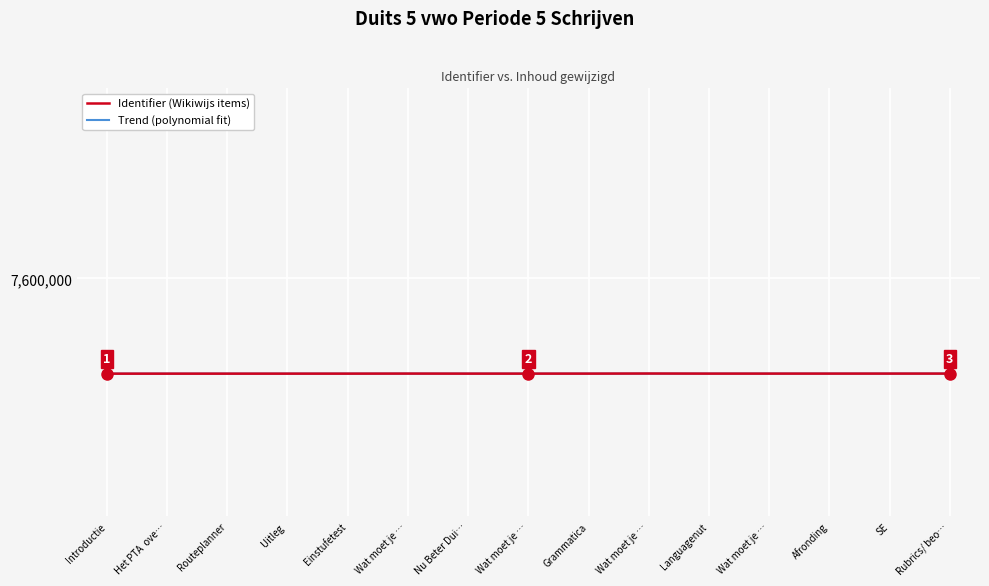

The value at Wat moet je … is 7566585. True or false?

True